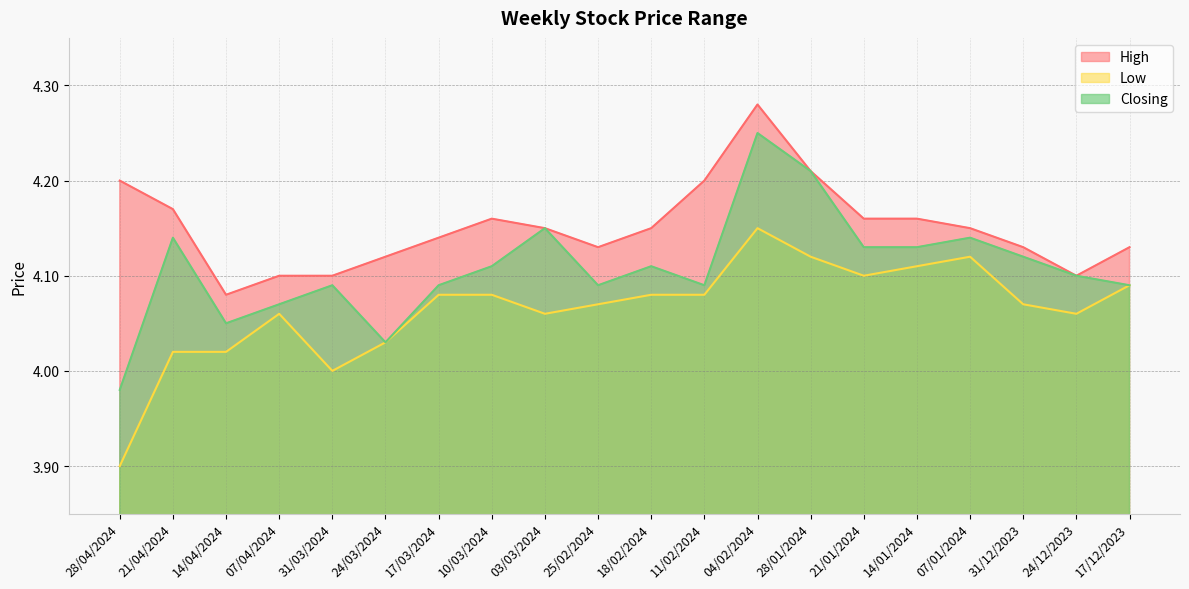

Does the chart display data point markers on the line(s)?

No